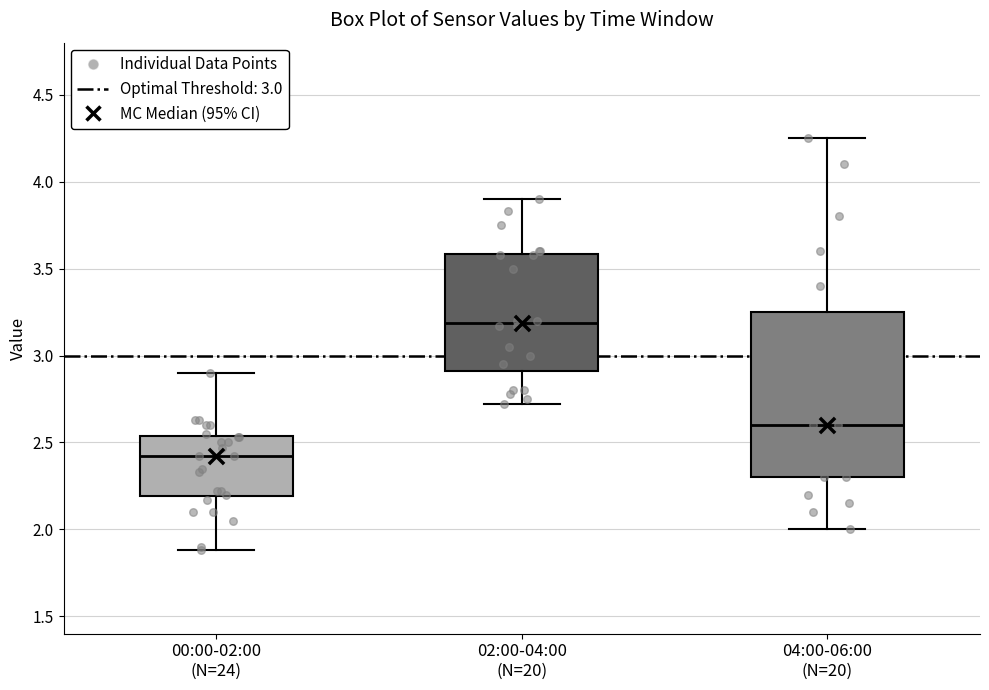

Reading left to right, read every box against the y-axis: the position of its median line, the range the box covers, and the ends of its whiskers. The values are not printed on the chart, so give them approximately, as read against the axis.

00:00-02:00 (N=24): median 2.40, box 2.20 to 2.55, whiskers 1.90 to 2.90
02:00-04:00 (N=20): median 3.20, box 2.90 to 3.60, whiskers 2.70 to 3.90
04:00-06:00 (N=20): median 2.60, box 2.30 to 3.25, whiskers 2.00 to 4.25